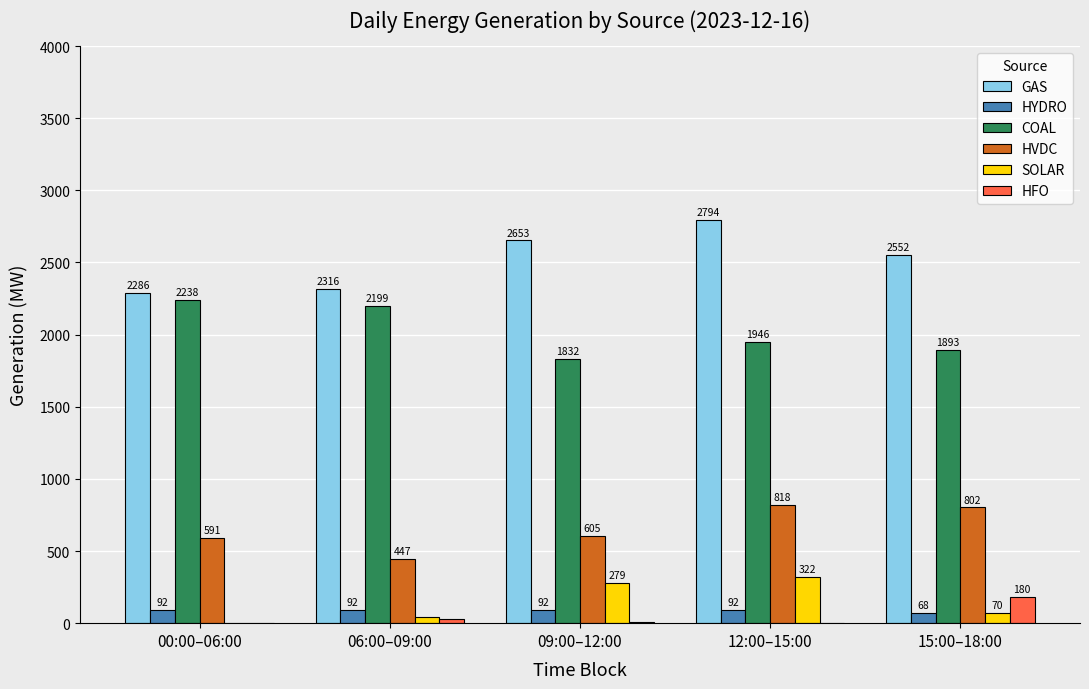

Which series changed the most between 06:00–09:00 and 12:00–15:00?

GAS